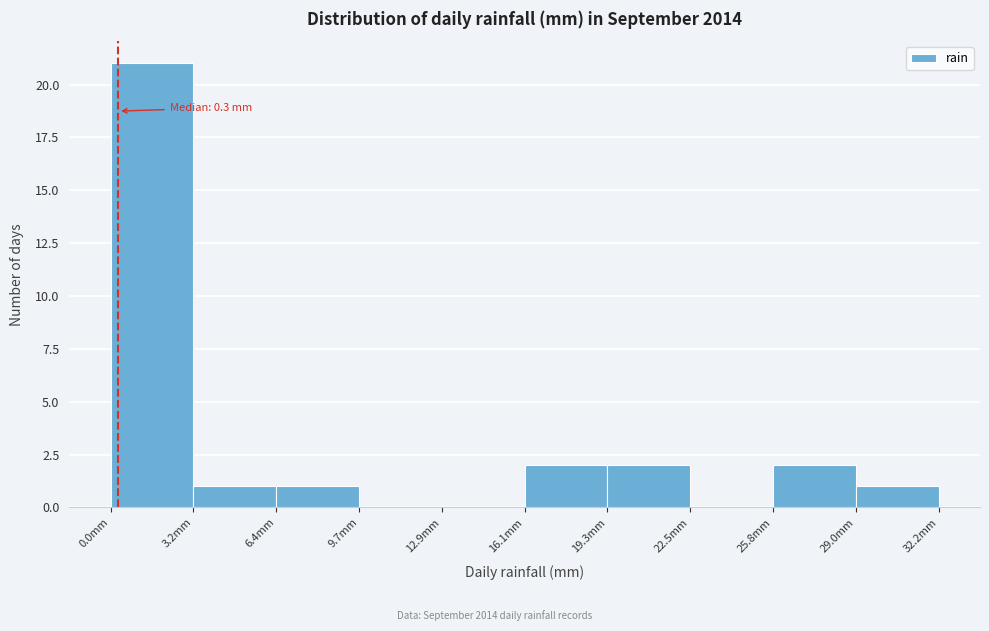

Over which range of the x-axis is the bar tallest?

0.0 to 3.0